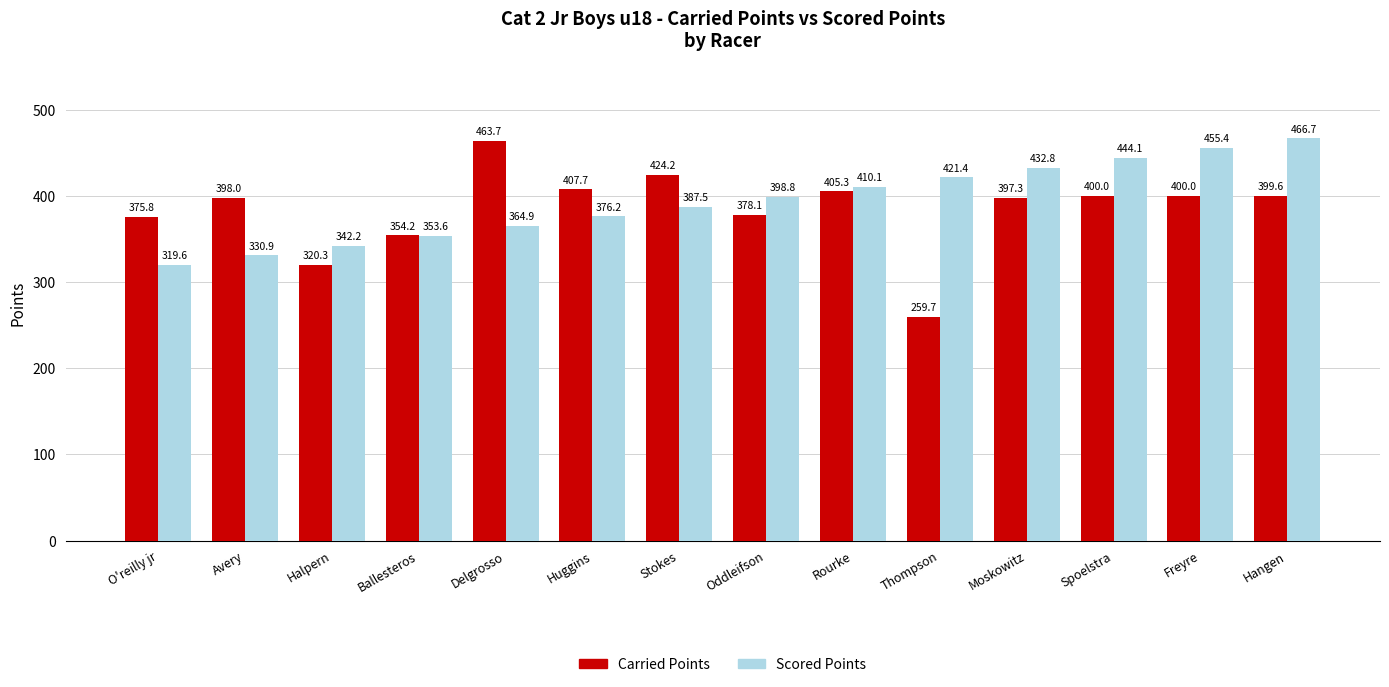

At Ballesteros, list the series in order from largest to smallest.

Carried Points, Scored Points